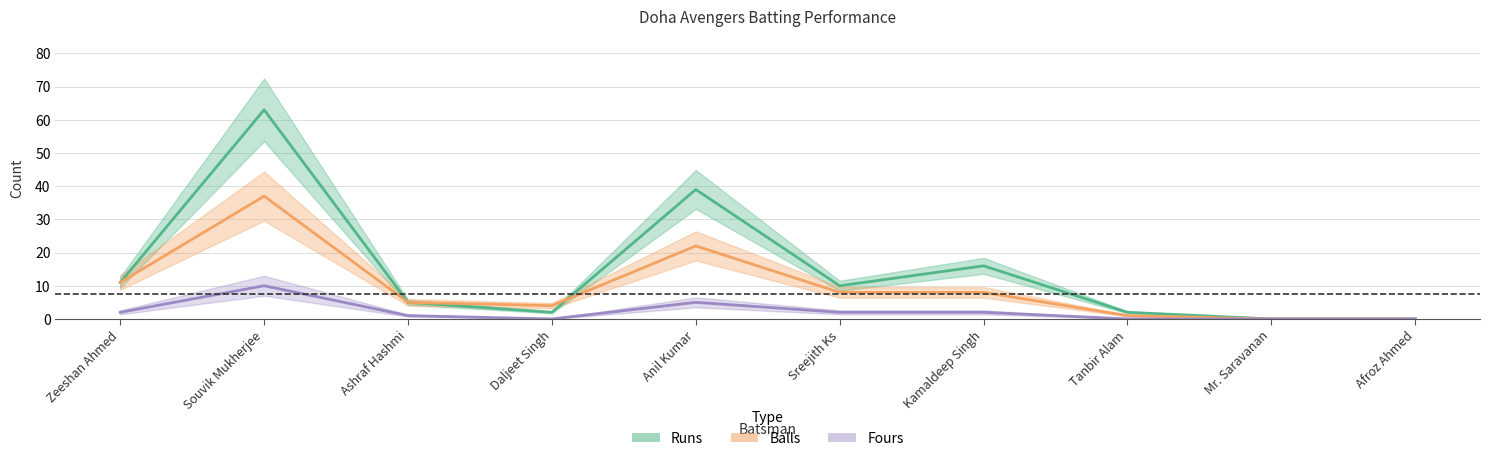

How many values in the Fours series are below 2?

5